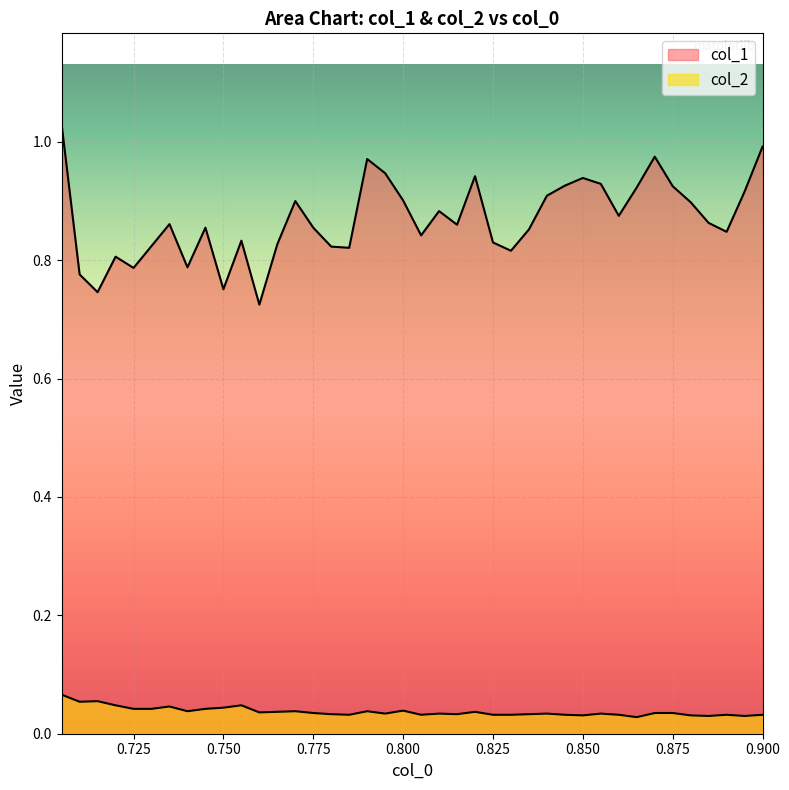

What is the average value of the col_1 series?

0.9